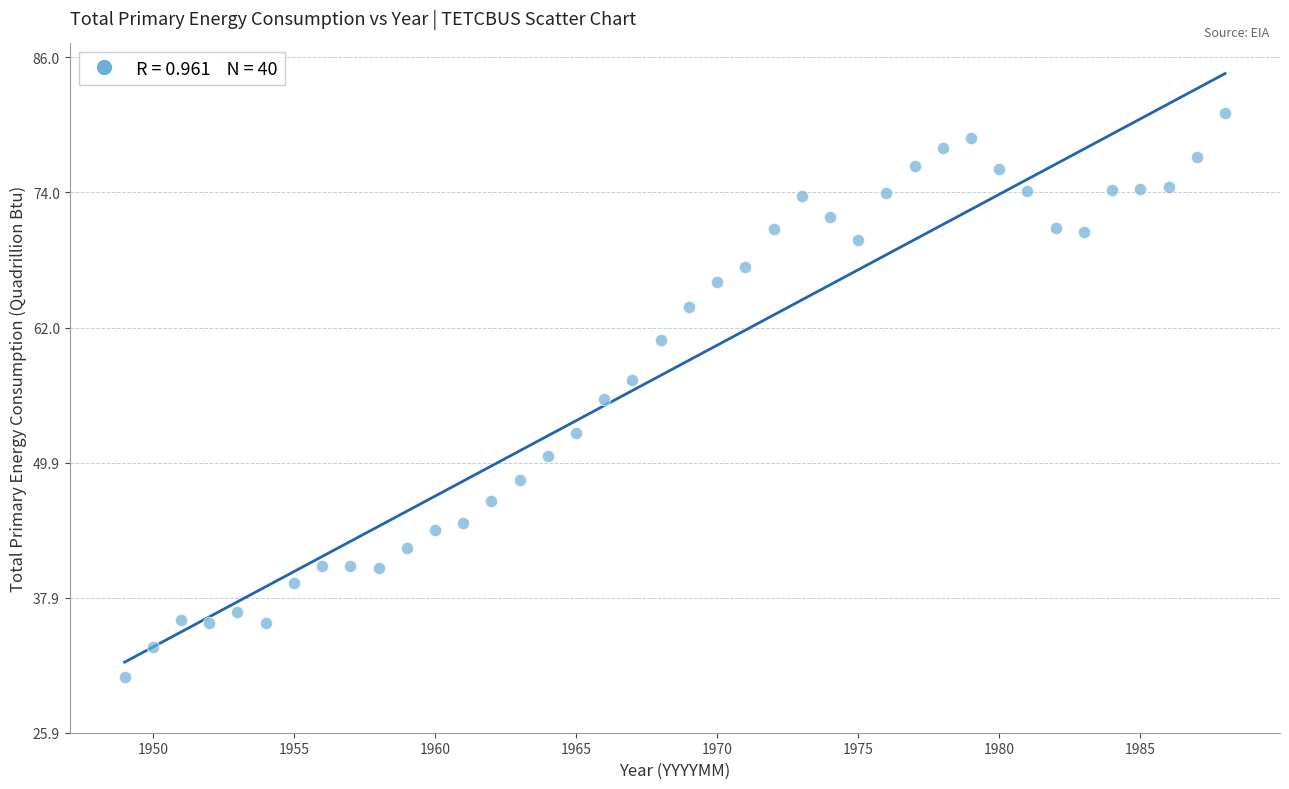

What is the range of X values (max minus min)?

39.0